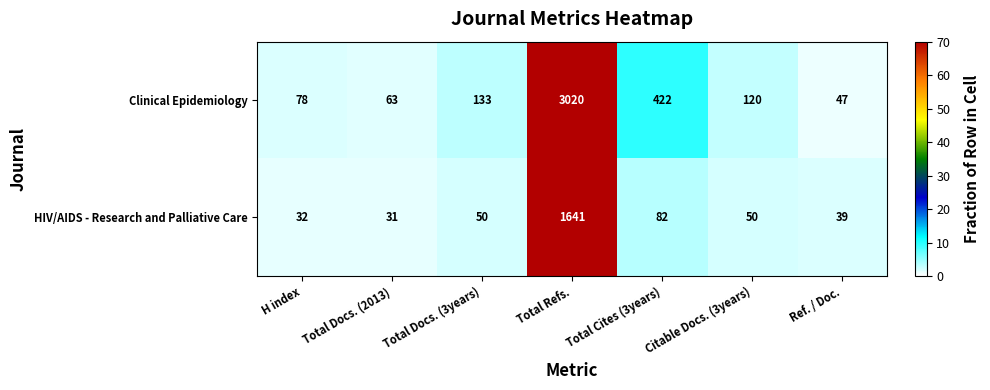

Between Total Docs. (3years) and Total Cites (3years), which series saw the biggest shift?

Clinical Epidemiology